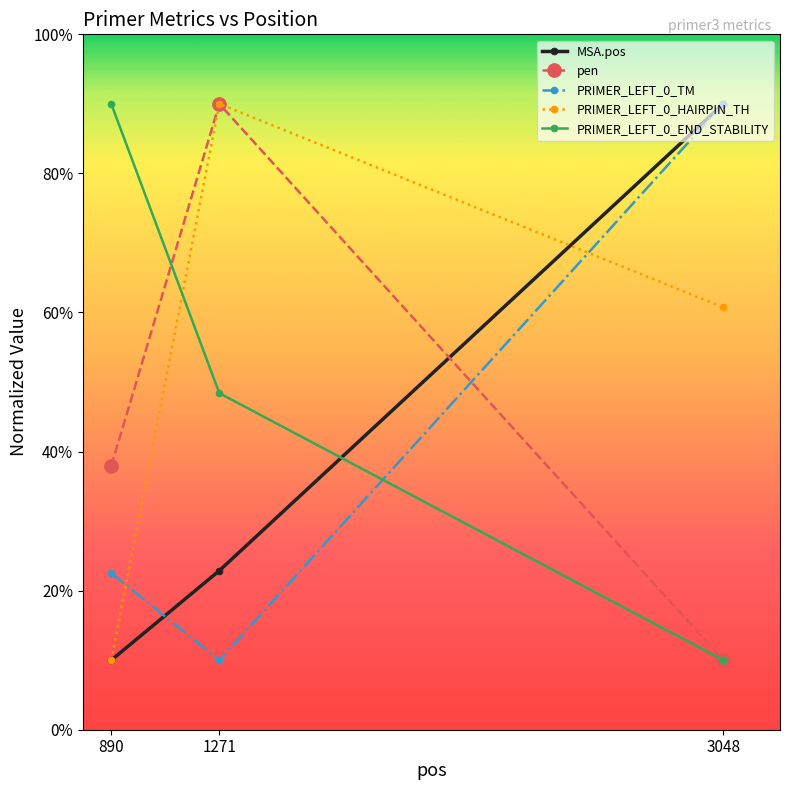

What is the difference between the PRIMER_LEFT_0_END_STABILITY values at 3048 and 890?

80.0